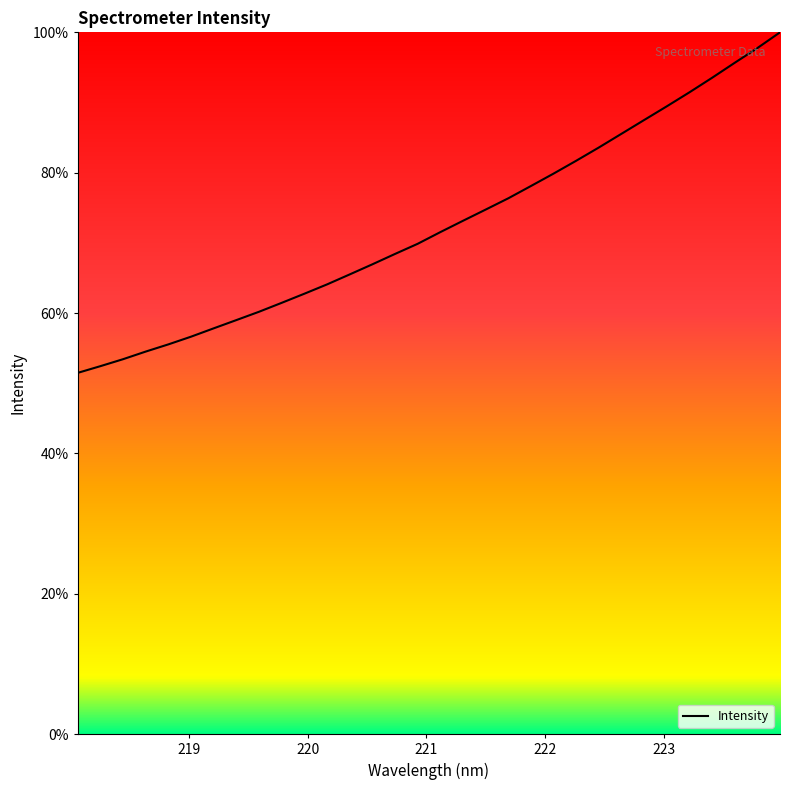

What is the difference between the maximum and minimum values?

48.5